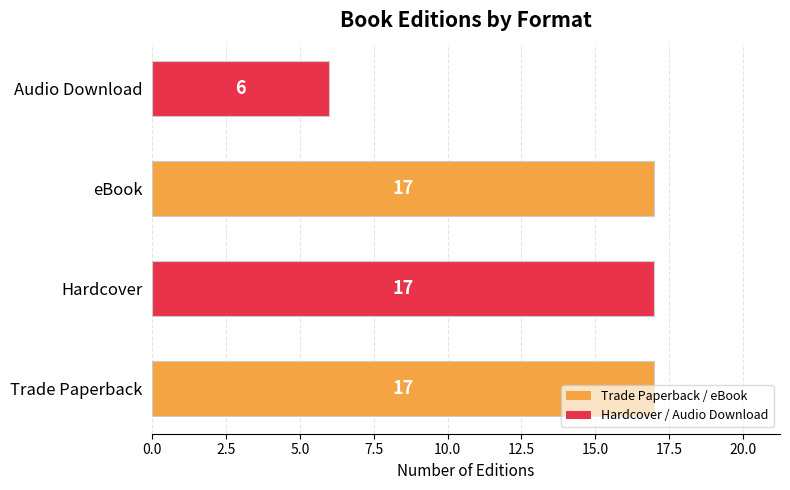

True or false: the data shows 5 at eBook.

False